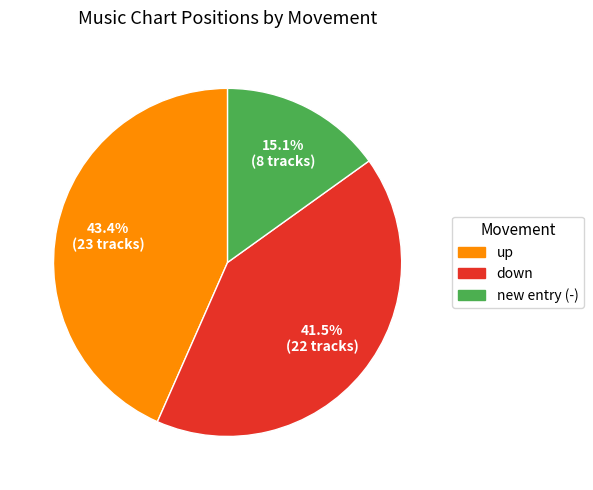

Count the number of slices in the pie.

3